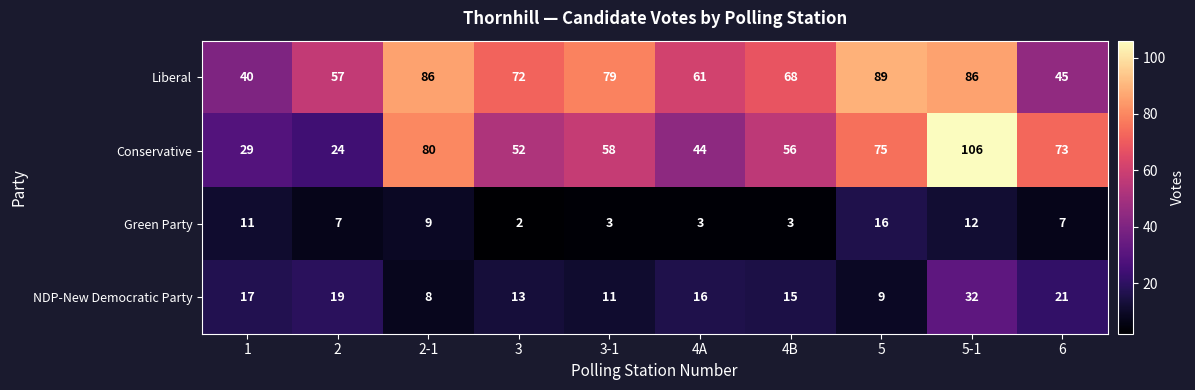

What is the sum of all Green Party values?

73